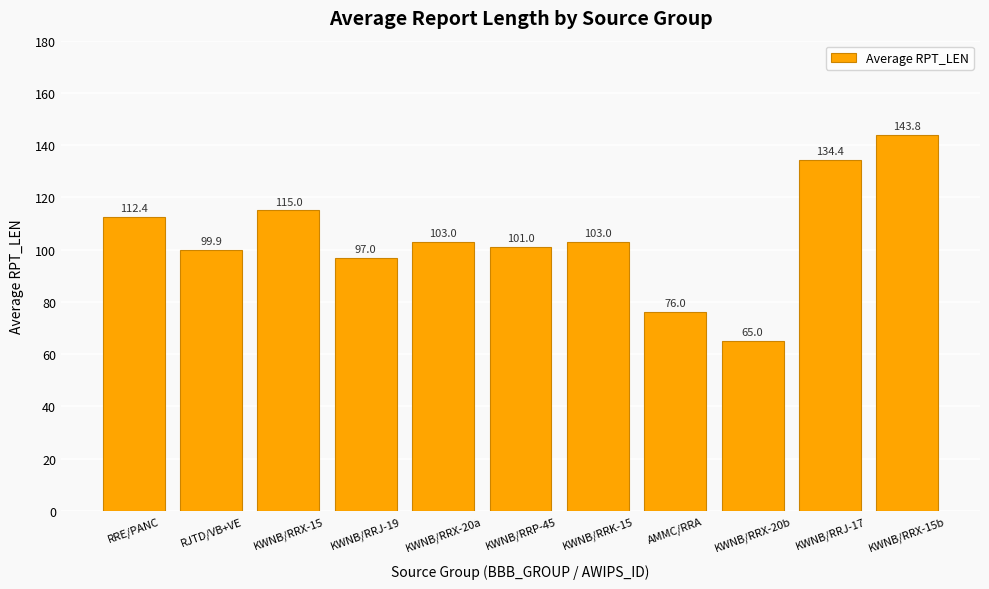

Which label corresponds to the smallest value in the chart?

KWNB/RRX-20b